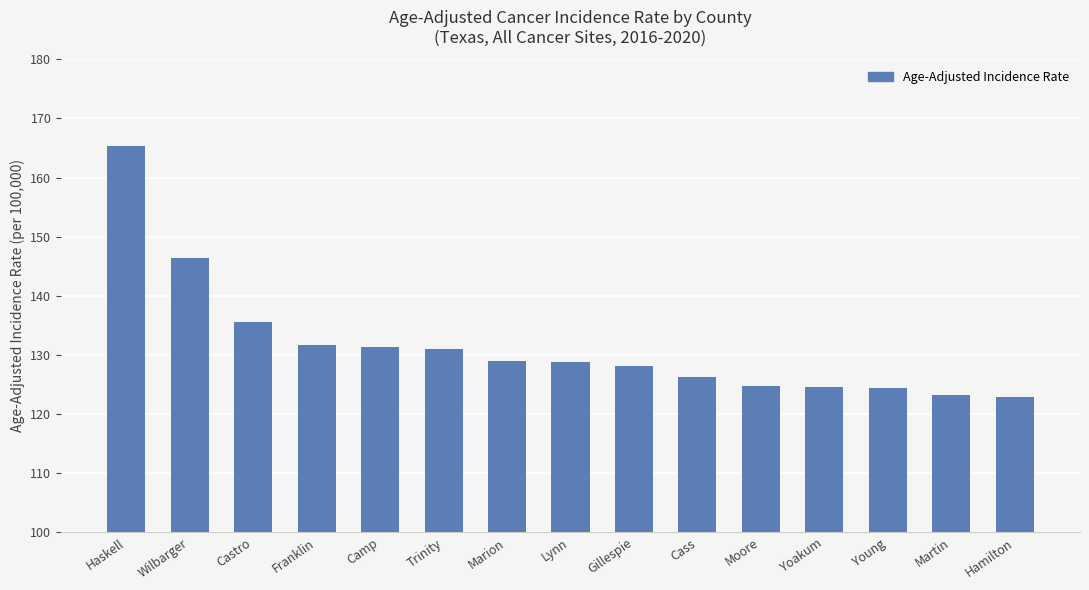

At which label is the value closest to 144?

Wilbarger